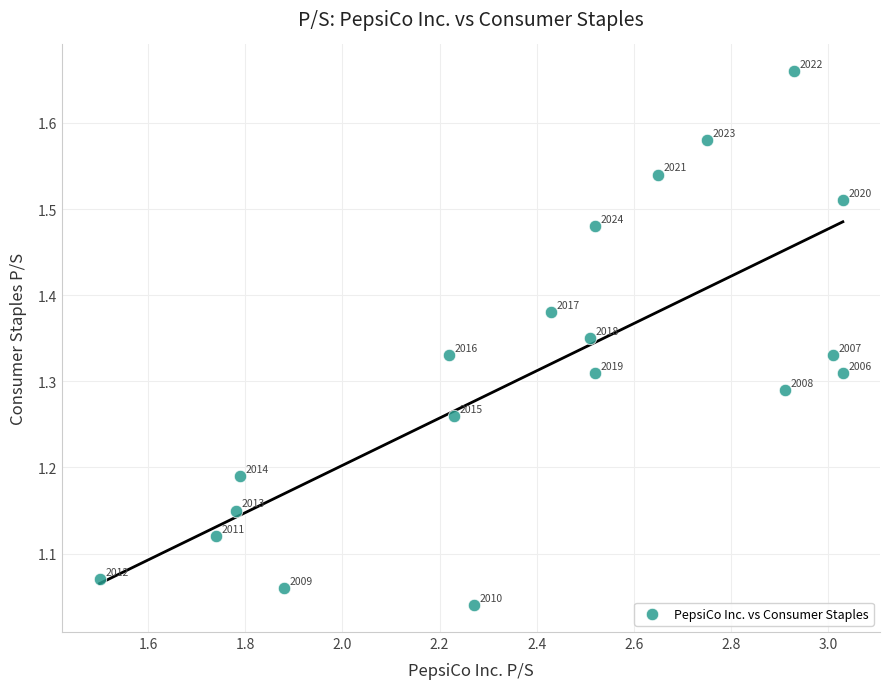

What is the range of Y values (max minus min)?

0.6